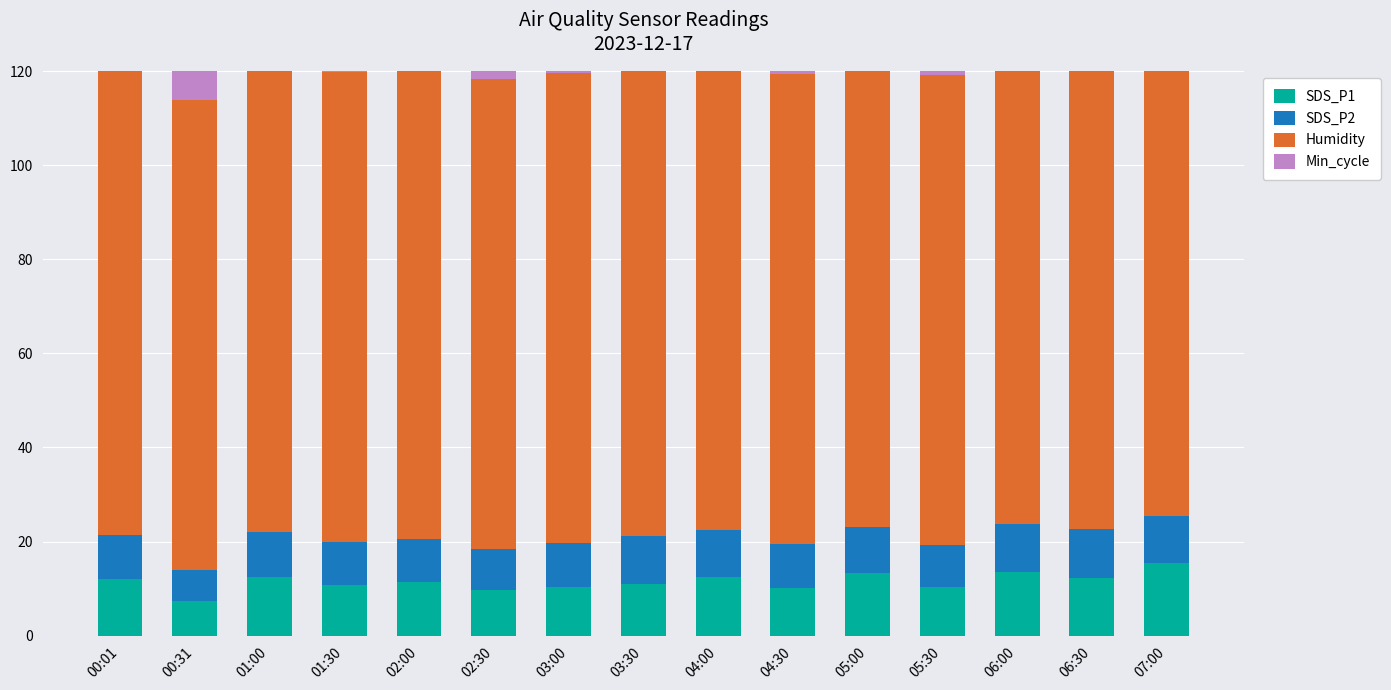

At which label is Humidity closest to 99?

00:01